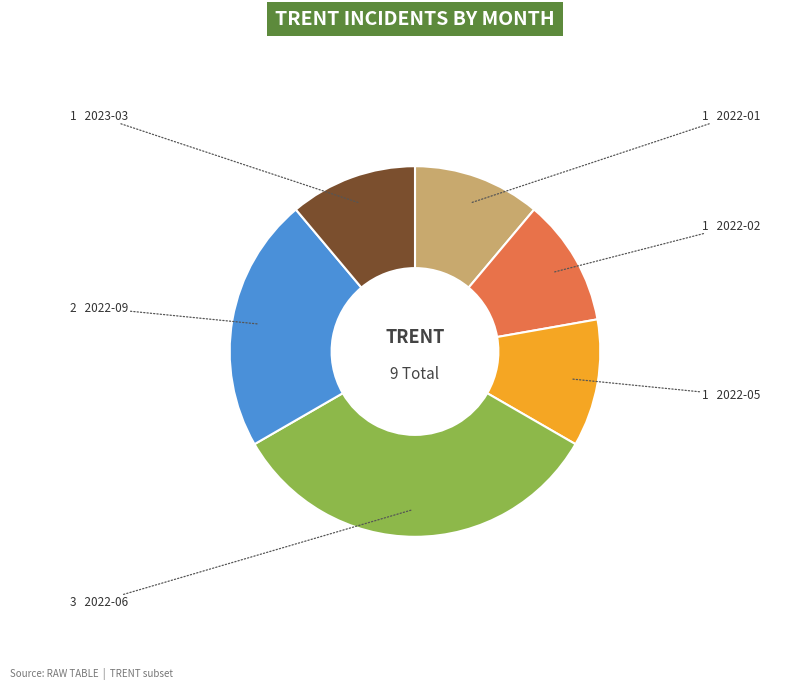

Is there any slice that represents more than half of the pie?

No